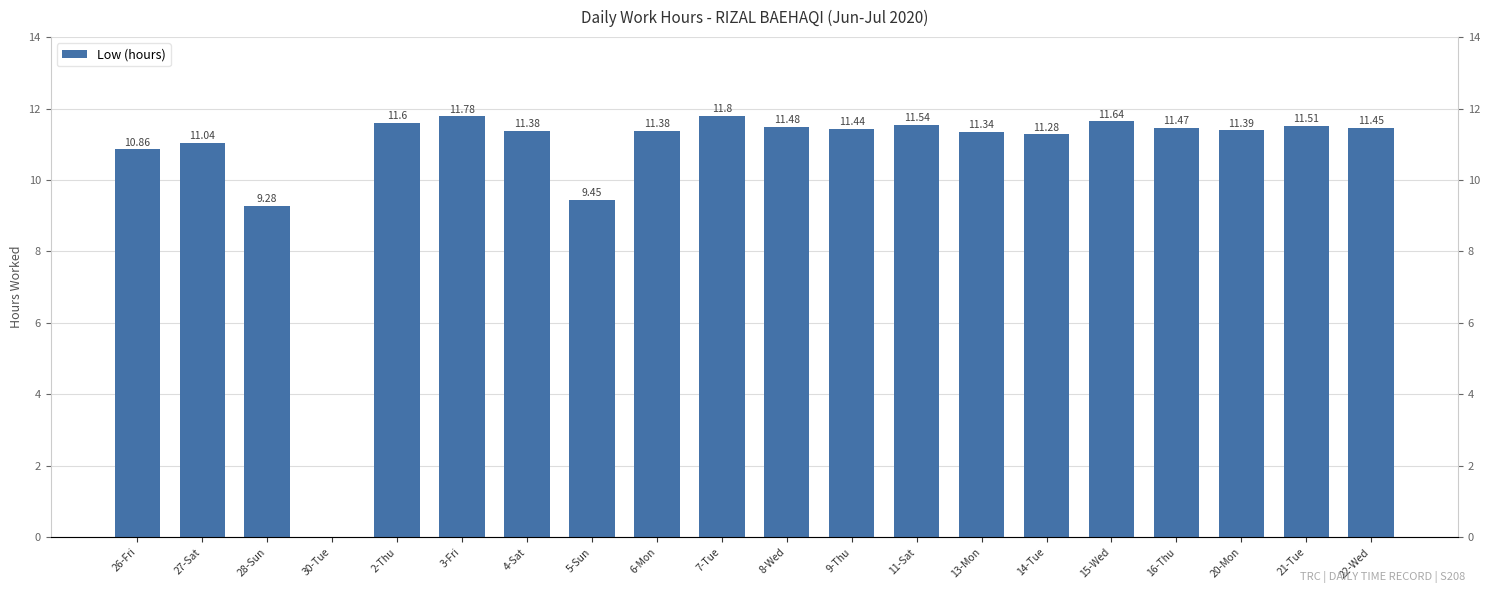

What is the label of the 6th bar from the right?

14-Tue